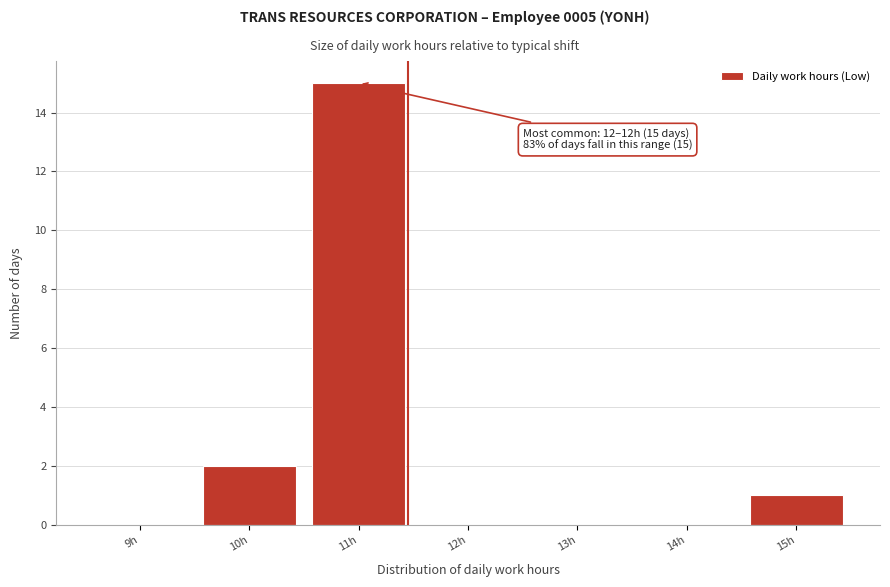

Reading right to left, extract all data points from this chart.

15h=1	14h=0	13h=0	12h=0	11h=15	10h=2	9h=0